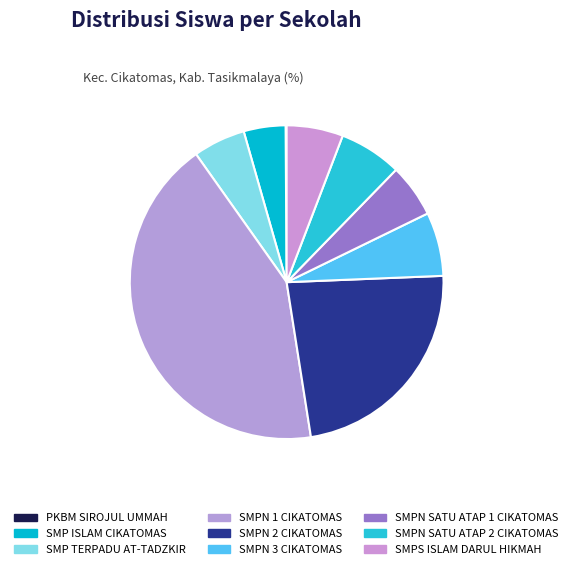

What is the ratio of the value at SMPS ISLAM DARUL HIKMAH to the value at SMPN SATU ATAP 1 CIKATOMAS?

1.1